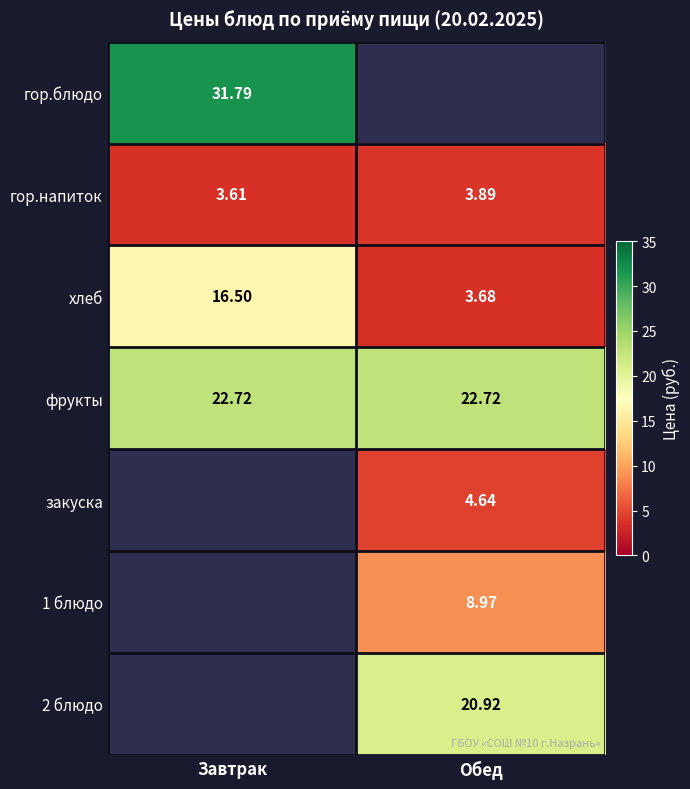

At which category does the chart reach its minimum across all series?

Обед